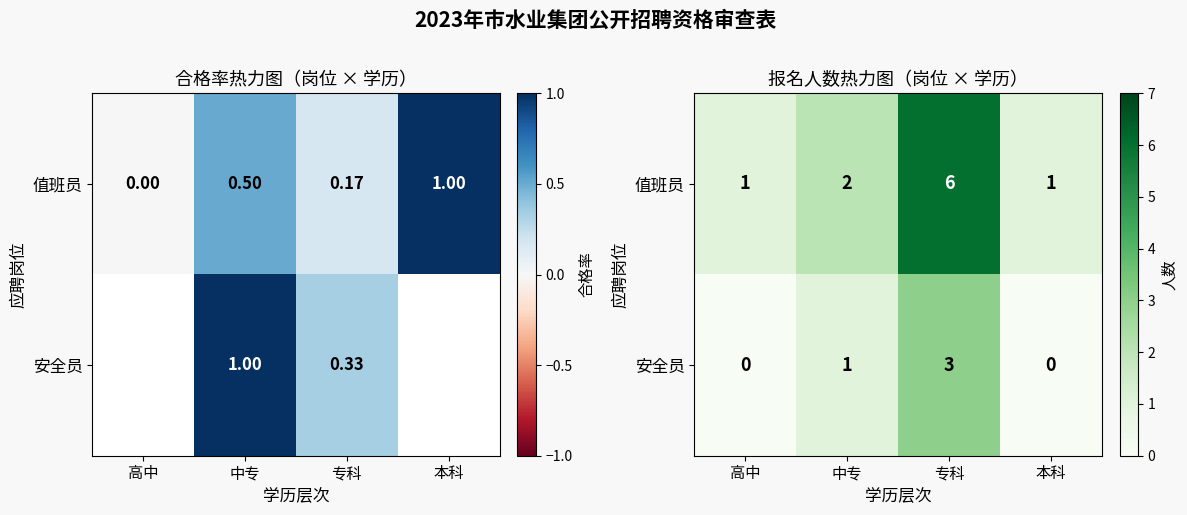

Between 中专 and 本科, which series saw the biggest shift?

值班员